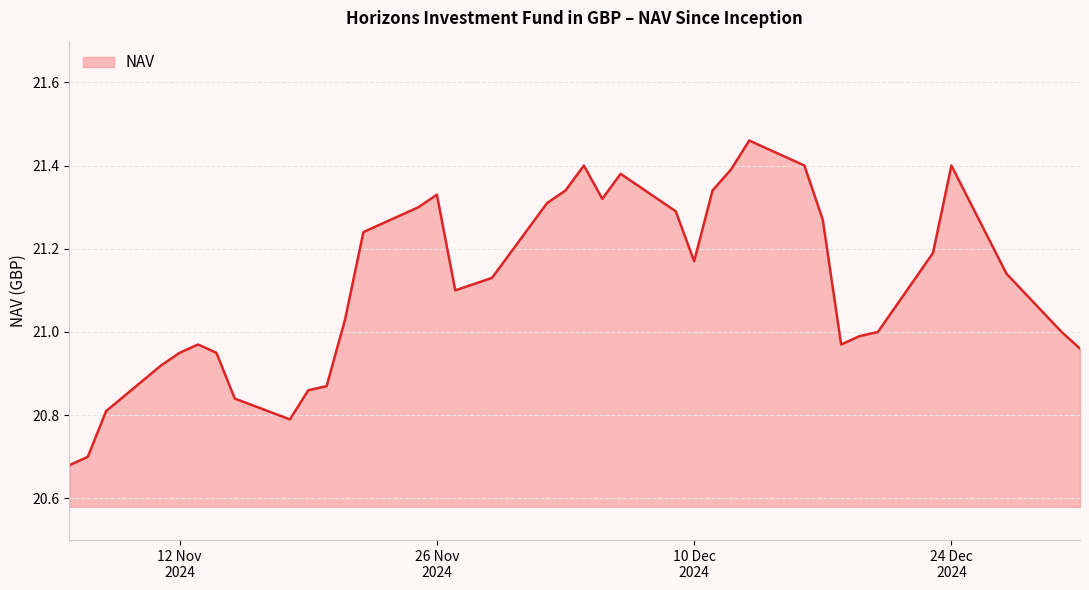

Is this an area chart (filled region under the line)?

Yes